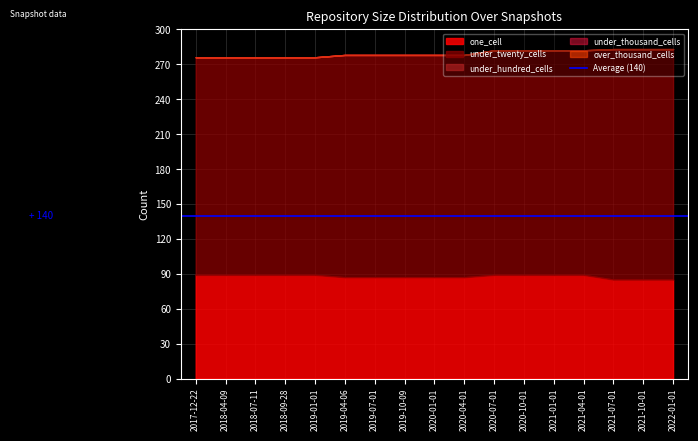

Does the chart display data point markers on the line(s)?

No